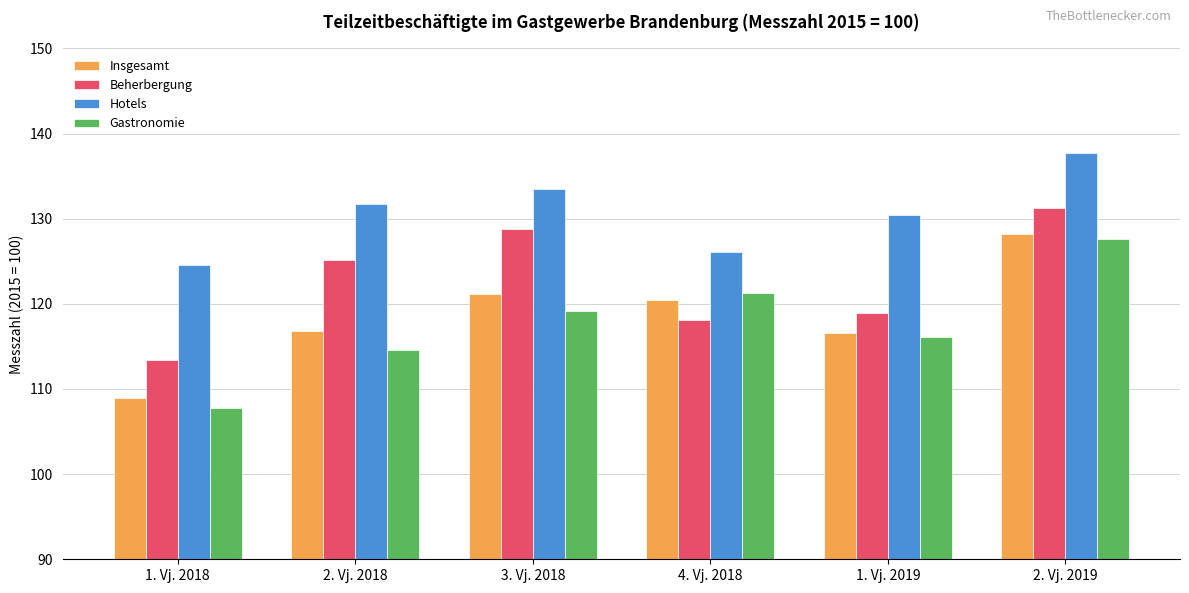

At 4. Vj. 2018, list the series in order from largest to smallest.

Hotels, Gastronomie, Insgesamt, Beherbergung